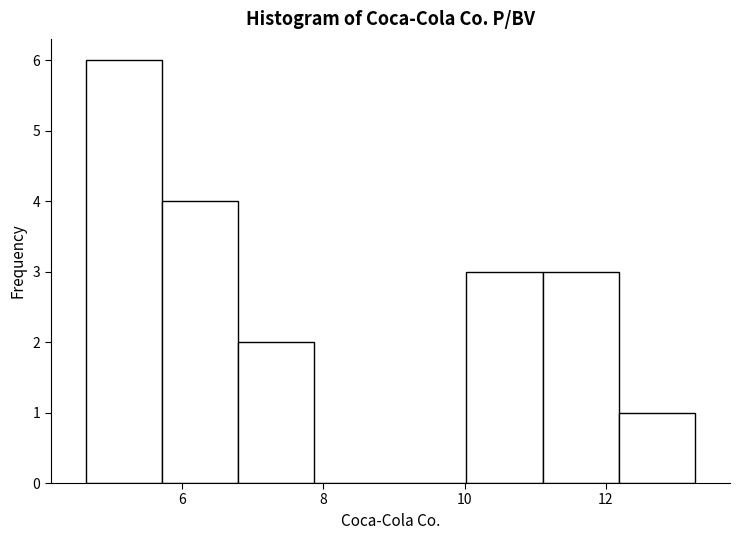

Reading left to right, list every bar in this chart as the range it spans on the x-axis followed by its height. Neither the bar edges nor the heights are printed on the chart, so give them approximately, as read against the axes.

4.6 to 5.8: 6
5.8 to 6.8: 4
6.8 to 7.8: 2
7.8 to 9.0: 0
9.0 to 10.0: 0
10.0 to 11.2: 3
11.2 to 12.2: 3
12.2 to 13.2: 1